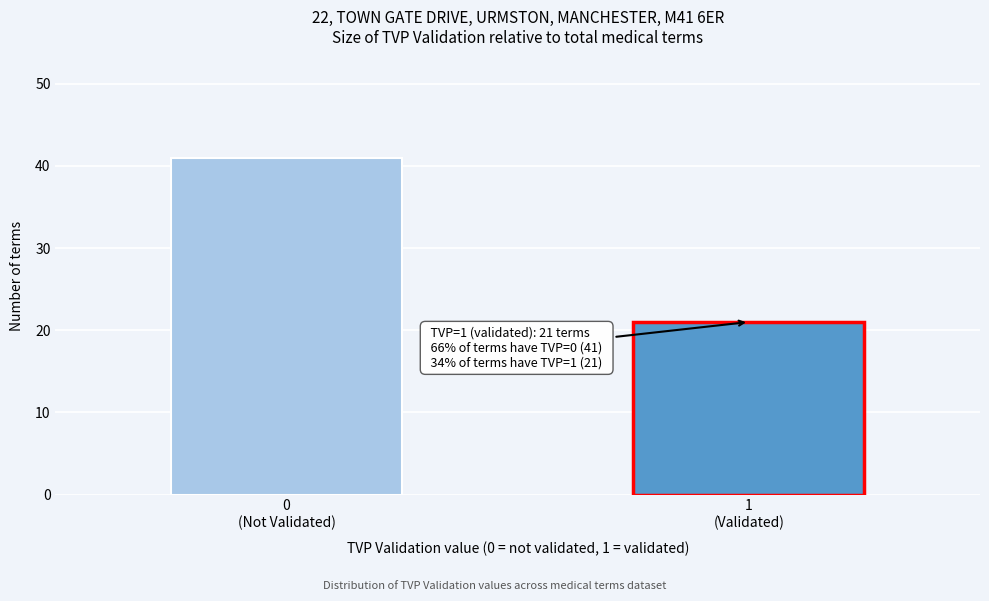

Reading right to left, transcribe all the data shown in this chart.

21	41